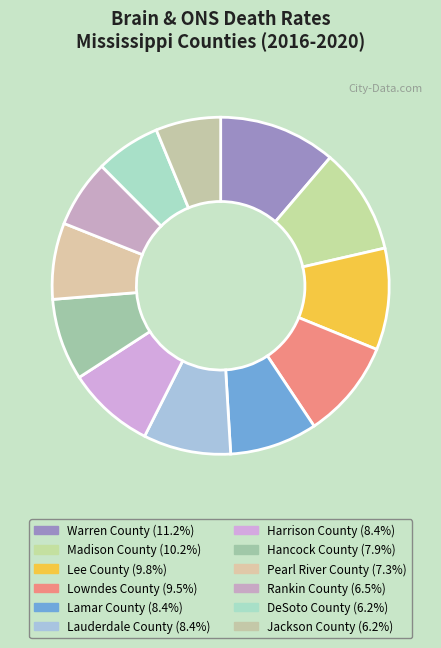

Approximately how many times larger is the value at Harrison County compared to Hancock County?

1.1